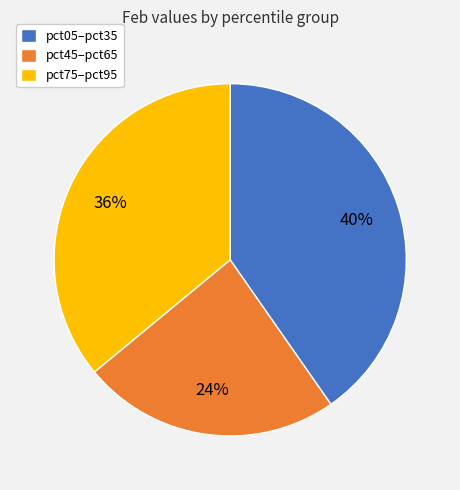

Does pct05–pct35 account for over 50% of the chart?

No